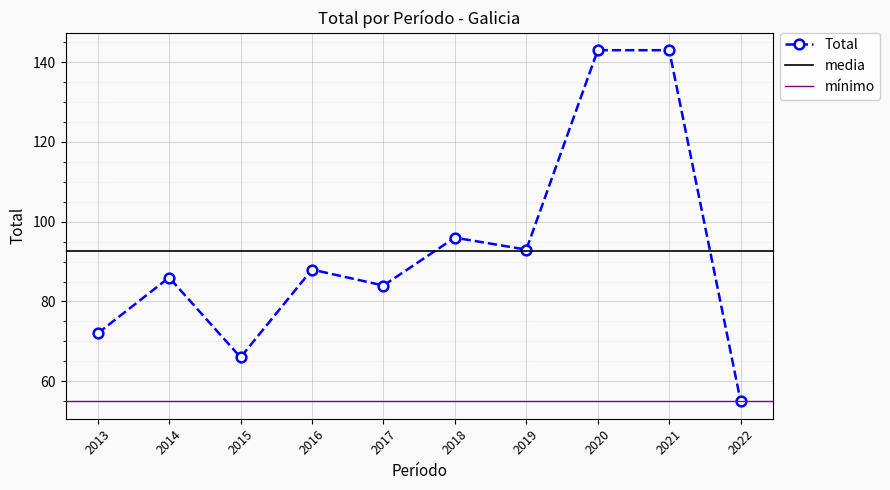

The value at 2022 is 94. True or false?

False